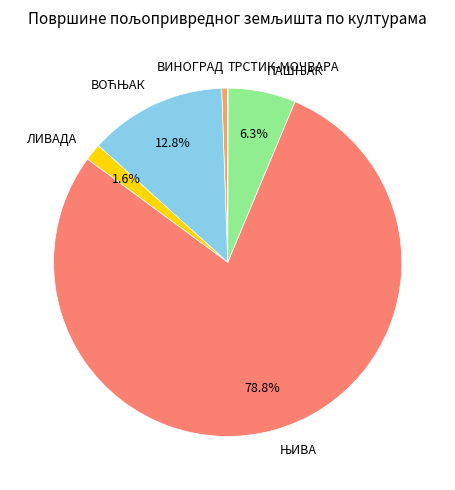

Is there any slice that represents more than half of the pie?

Yes